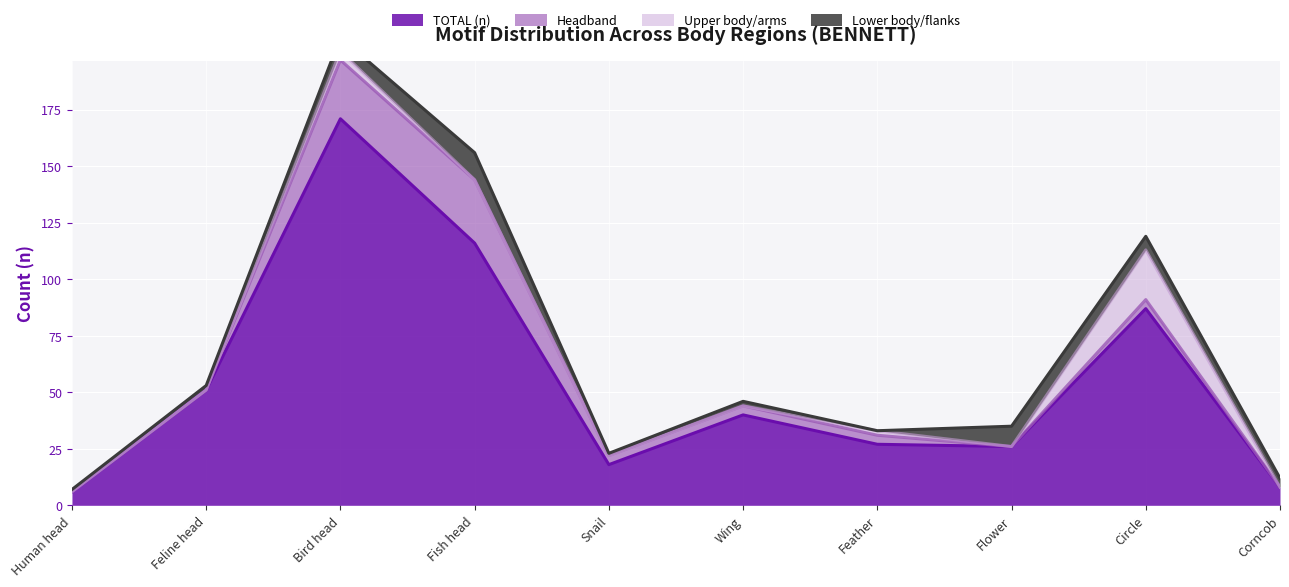

Reading right to left, extract all data points from this chart.

TOTAL (n): Corncob=8	Circle=87	Flower=26	Feather=27	Wing=40	Snail=18	Fish head=116	Bird head=171	Feline head=51	Human head=6
Headband: Corncob=0	Circle=4	Flower=0	Feather=4	Wing=4	Snail=4	Fish head=28	Bird head=26	Feline head=0	Human head=0
Upper body/arms: Corncob=0	Circle=22	Flower=0	Feather=2	Wing=0	Snail=0	Fish head=0	Bird head=4	Feline head=0	Human head=0
Lower body/flanks: Corncob=4	Circle=6	Flower=9	Feather=0	Wing=2	Snail=1	Fish head=12	Bird head=6	Feline head=2	Human head=1